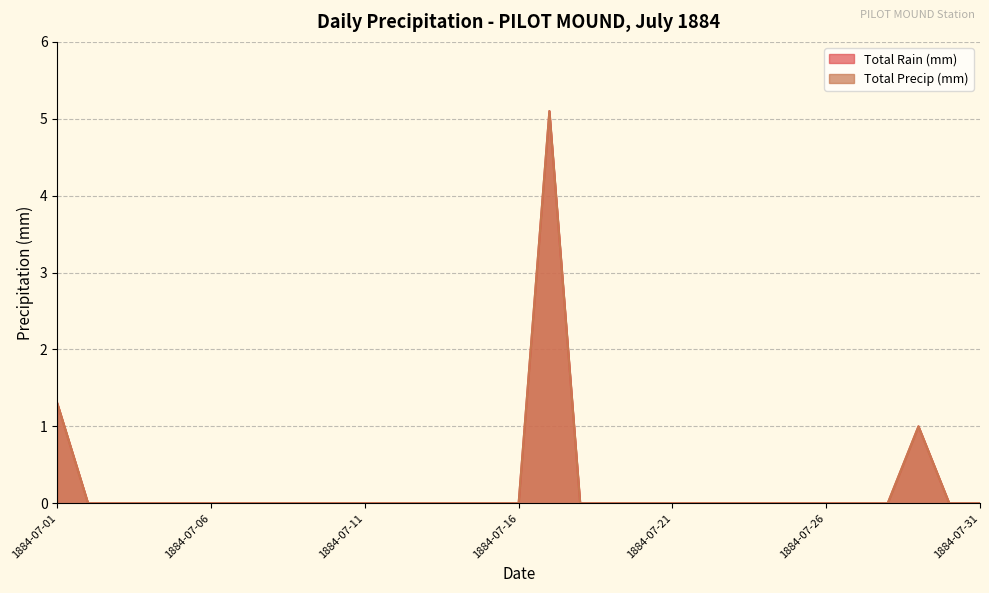

Reading left to right, what are all the values shown in this chart?

Total Rain (mm): 1884-07-01=1.3	1884-07-02=0.0	1884-07-03=0.0	1884-07-04=0.0	1884-07-05=0.0	1884-07-06=0.0	1884-07-07=0.0	1884-07-08=0.0	1884-07-09=0.0	1884-07-10=0.0	1884-07-11=0.0	1884-07-12=0.0	1884-07-13=0.0	1884-07-14=0.0	1884-07-15=0.0	1884-07-16=0.0	1884-07-17=5.1	1884-07-18=0.0	1884-07-19=0.0	1884-07-20=0.0	1884-07-21=0.0	1884-07-22=0.0	1884-07-23=0.0	1884-07-24=0.0	1884-07-25=0.0	1884-07-26=0.0	1884-07-27=0.0	1884-07-28=0.0	1884-07-29=1.0	1884-07-30=0.0	1884-07-31=0.0
Total Precip (mm): 1884-07-01=1.3	1884-07-02=0.0	1884-07-03=0.0	1884-07-04=0.0	1884-07-05=0.0	1884-07-06=0.0	1884-07-07=0.0	1884-07-08=0.0	1884-07-09=0.0	1884-07-10=0.0	1884-07-11=0.0	1884-07-12=0.0	1884-07-13=0.0	1884-07-14=0.0	1884-07-15=0.0	1884-07-16=0.0	1884-07-17=5.1	1884-07-18=0.0	1884-07-19=0.0	1884-07-20=0.0	1884-07-21=0.0	1884-07-22=0.0	1884-07-23=0.0	1884-07-24=0.0	1884-07-25=0.0	1884-07-26=0.0	1884-07-27=0.0	1884-07-28=0.0	1884-07-29=1.0	1884-07-30=0.0	1884-07-31=0.0